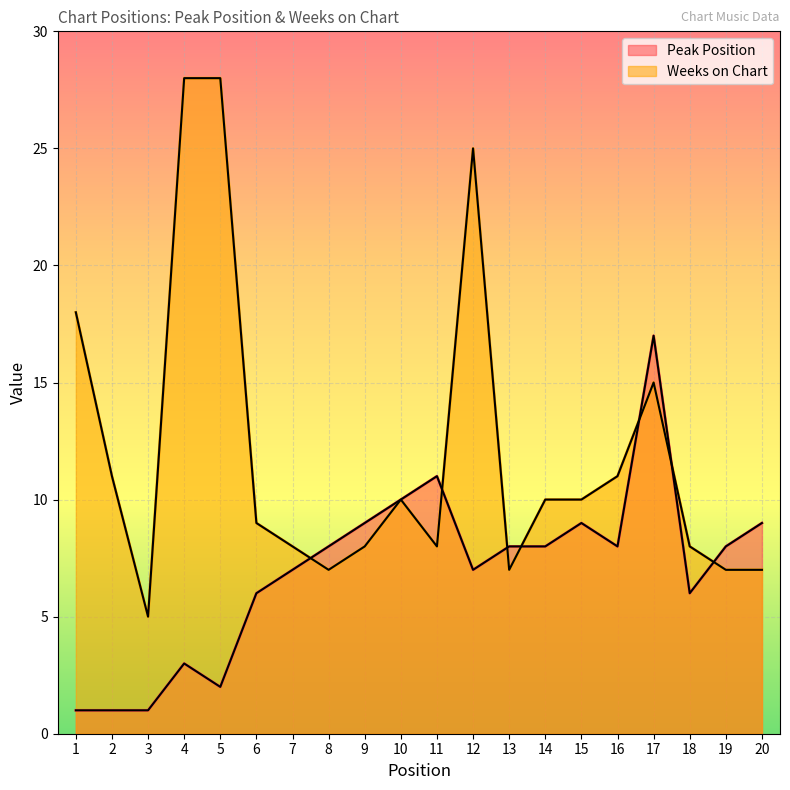

At which label is Peak Position closest to 9?

9